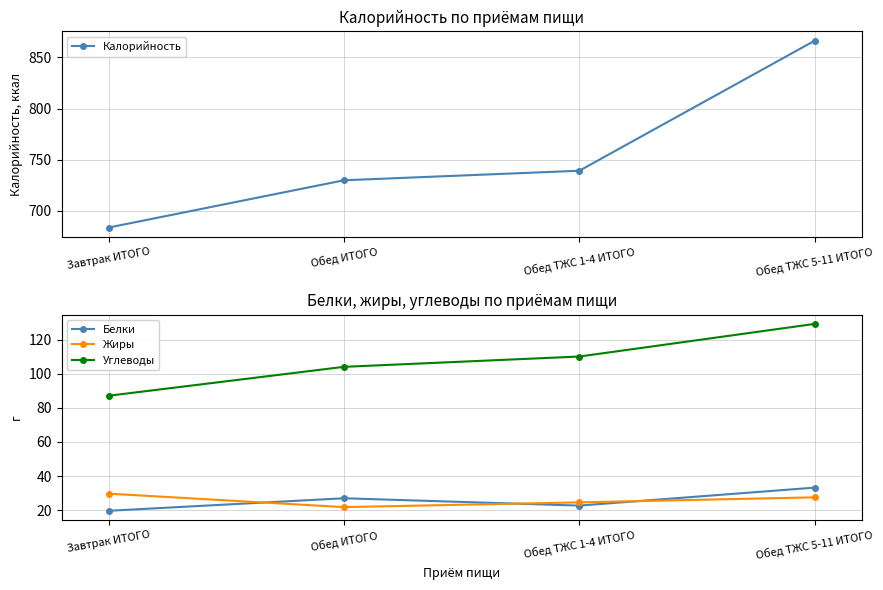

What is the value of the Жиры point at the 3rd from the left?

24.5